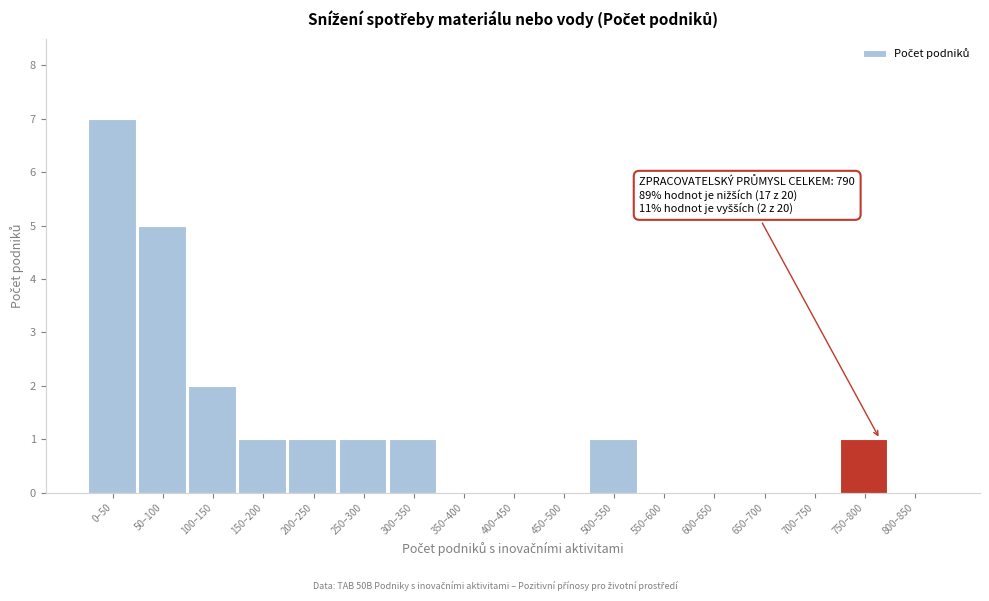

Reading right to left, extract all data points from this chart.

800–850=0	750–800=1	700–750=0	650–700=0	600–650=0	550–600=0	500–550=1	450–500=0	400–450=0	350–400=0	300–350=1	250–300=1	200–250=1	150–200=1	100–150=2	50–100=5	0–50=7